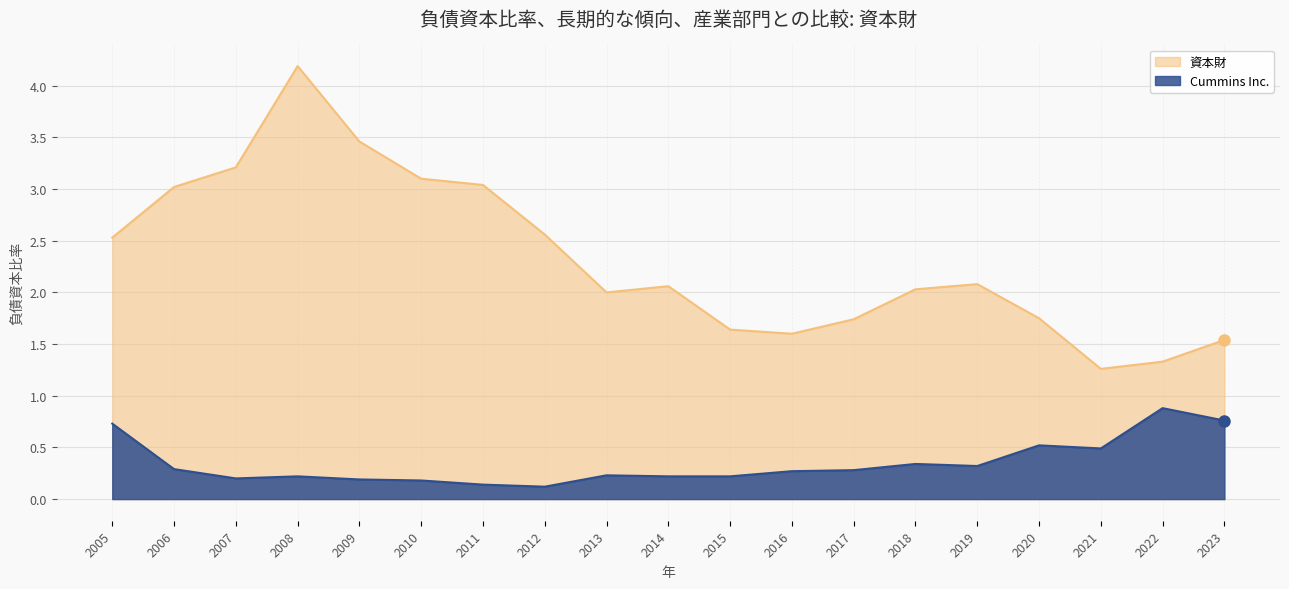

How many values in the 資本財 series exceed 2?

11